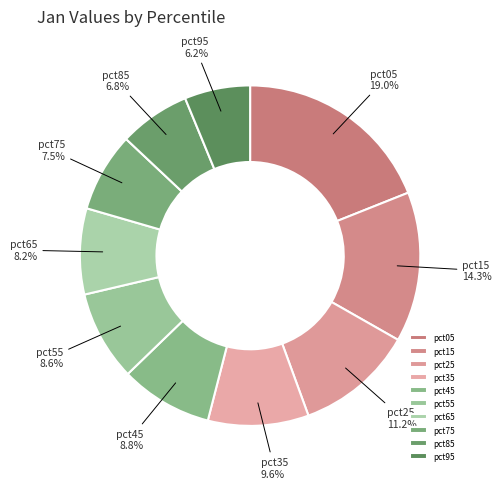

True or false: pct25 accounts for 11% of the total.

True